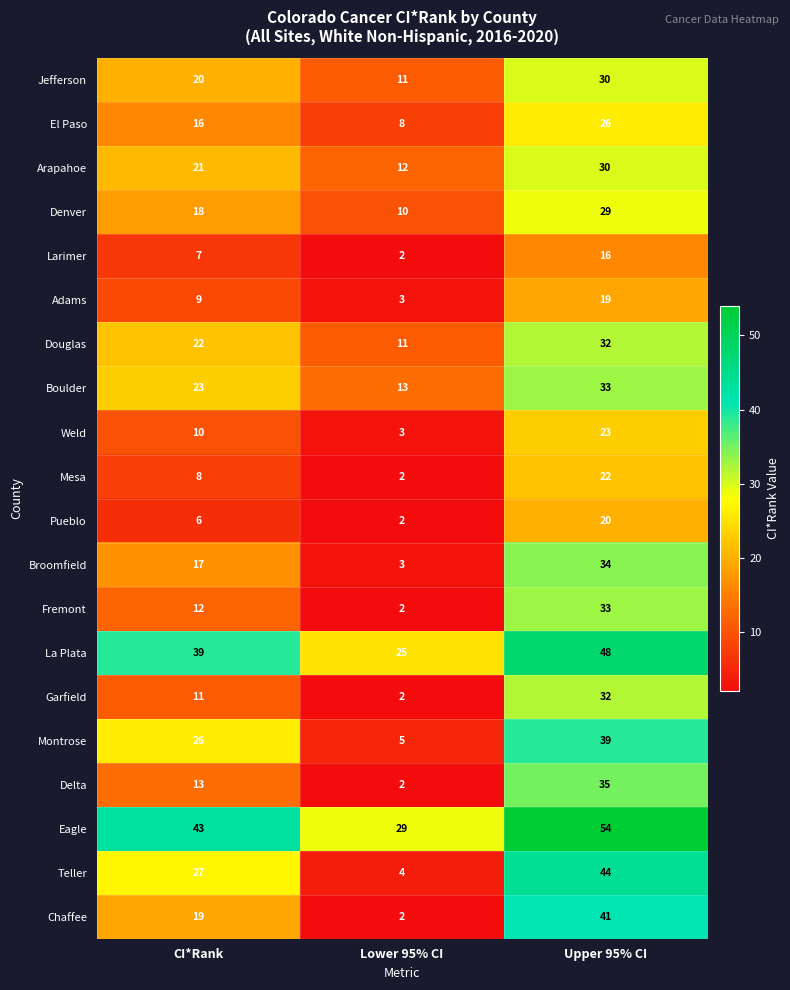

Between Lower 95% CI and Upper 95% CI, which series saw the biggest shift?

Teller